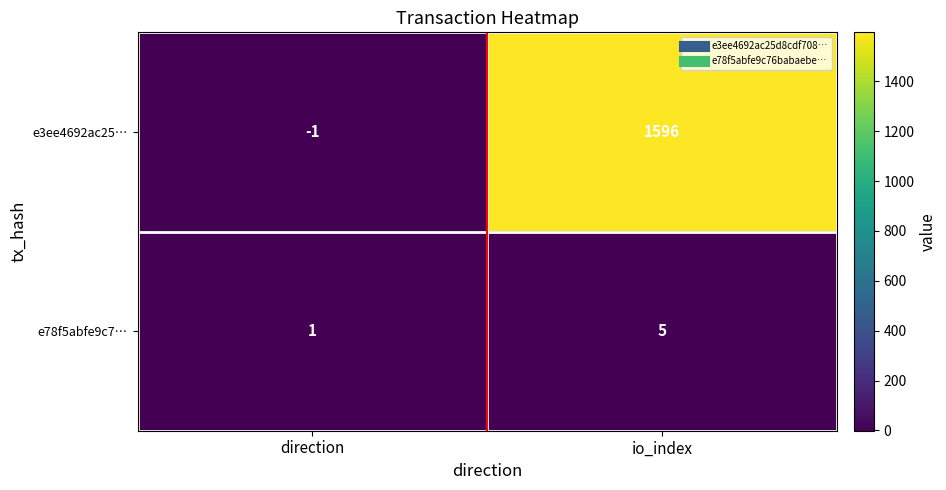

What is the difference between the e3ee4692ac25… values at io_index and direction?

1597